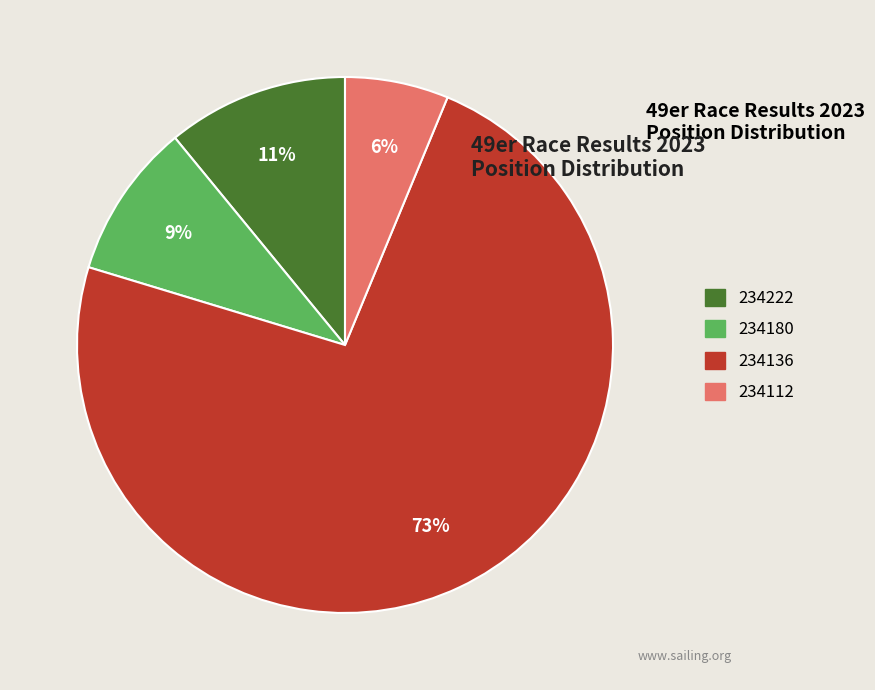

To the nearest percent, what is the difference between the 234180 and 234112 slice percentages?

3%